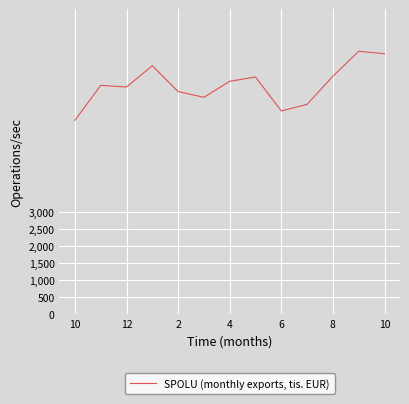

What is the difference between the maximum and minimum values?

2041311.3